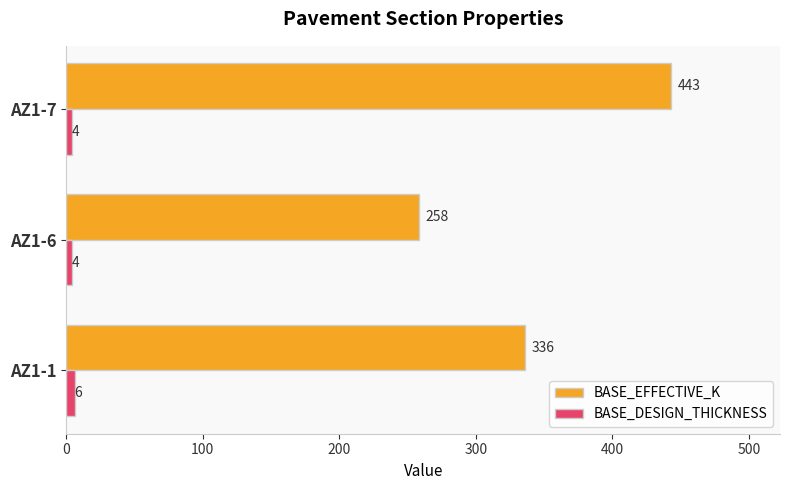

True or false: BASE_EFFECTIVE_K has a value of 443 at AZ1-7.

True